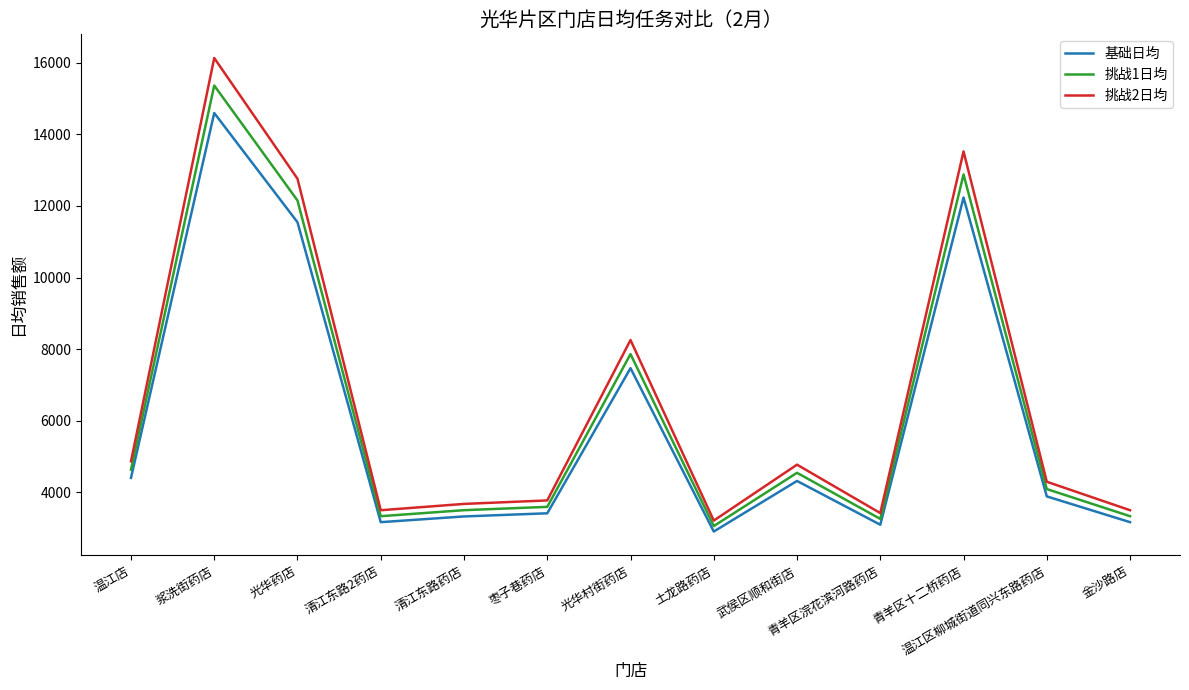

True or false: 挑战1日均 and 基础日均 intersect in this chart.

False